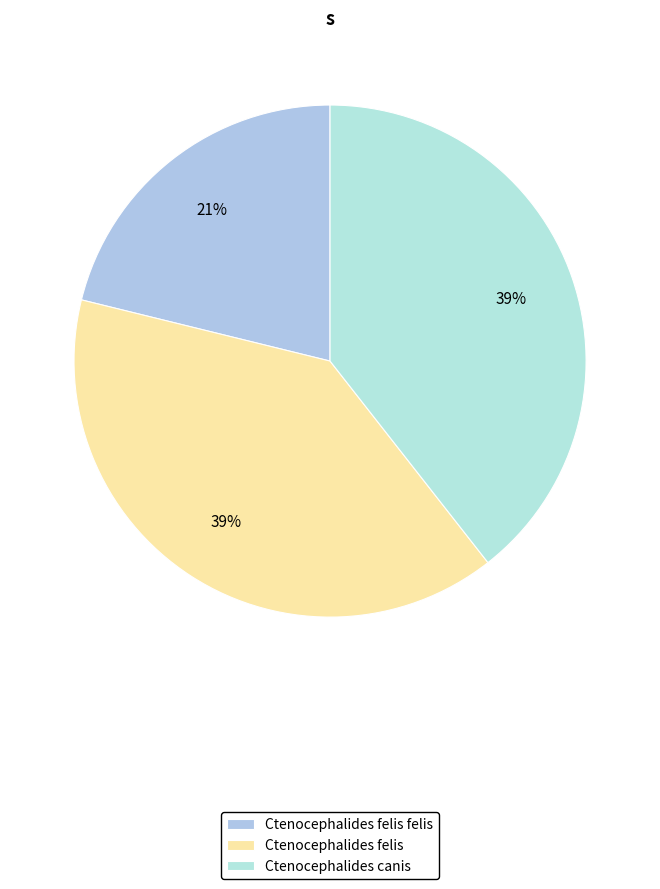

To the nearest percent, what is the difference between the largest and smallest slice percentages?

18%